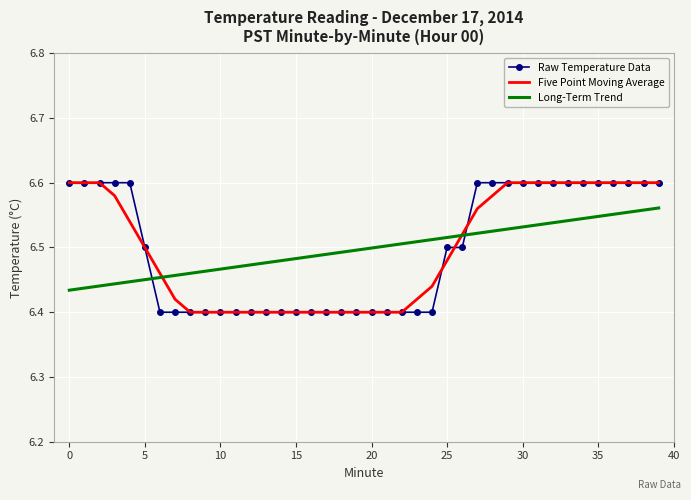

How many times do Long-Term Trend and Five Point Moving Average cross each other?

2